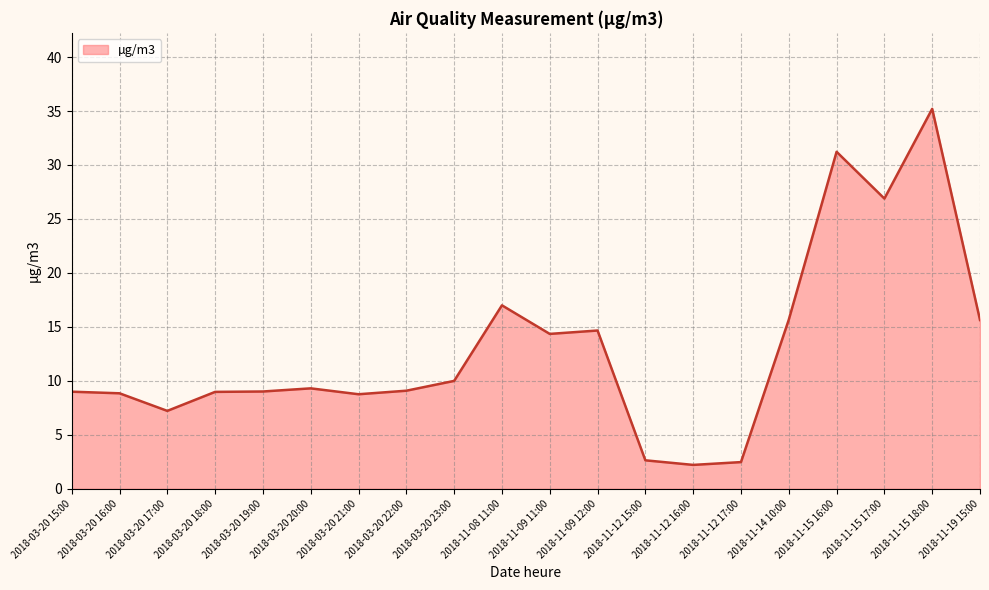

What is the ratio of the value at 2018-03-20 15:00 to the value at 2018-11-15 18:00?

0.3